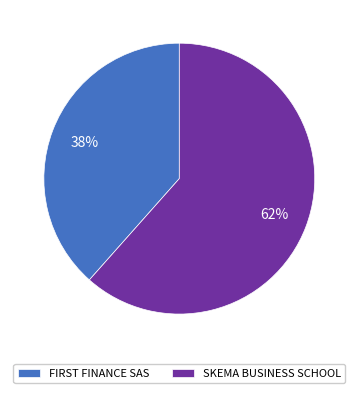

Is there a majority slice in this chart?

Yes